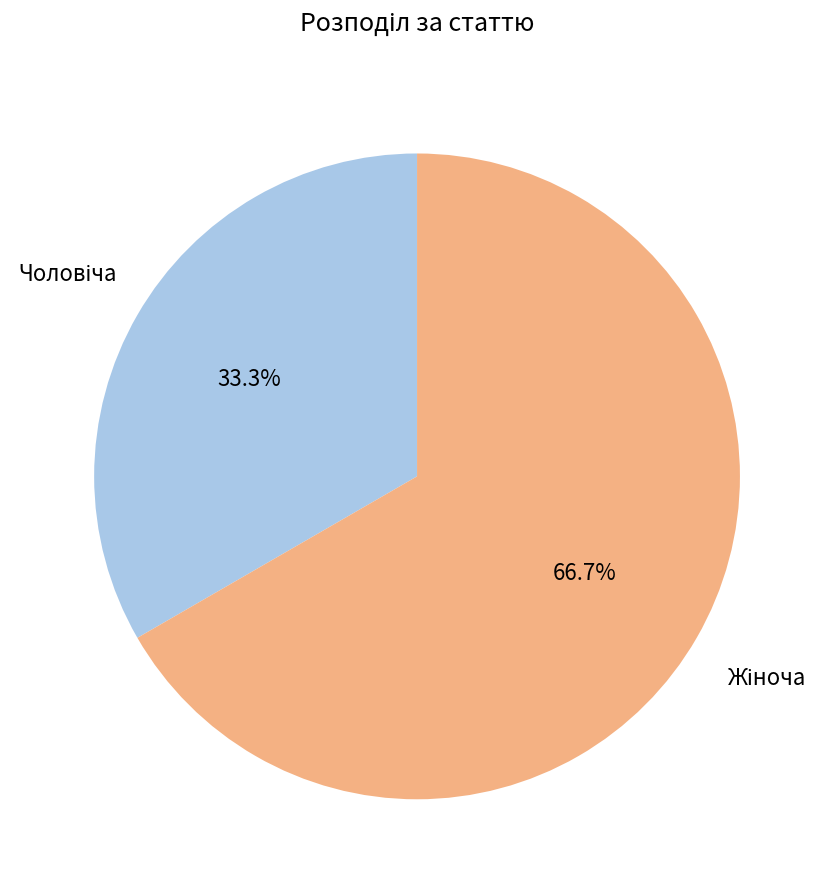

Does any single category account for the majority?

Yes